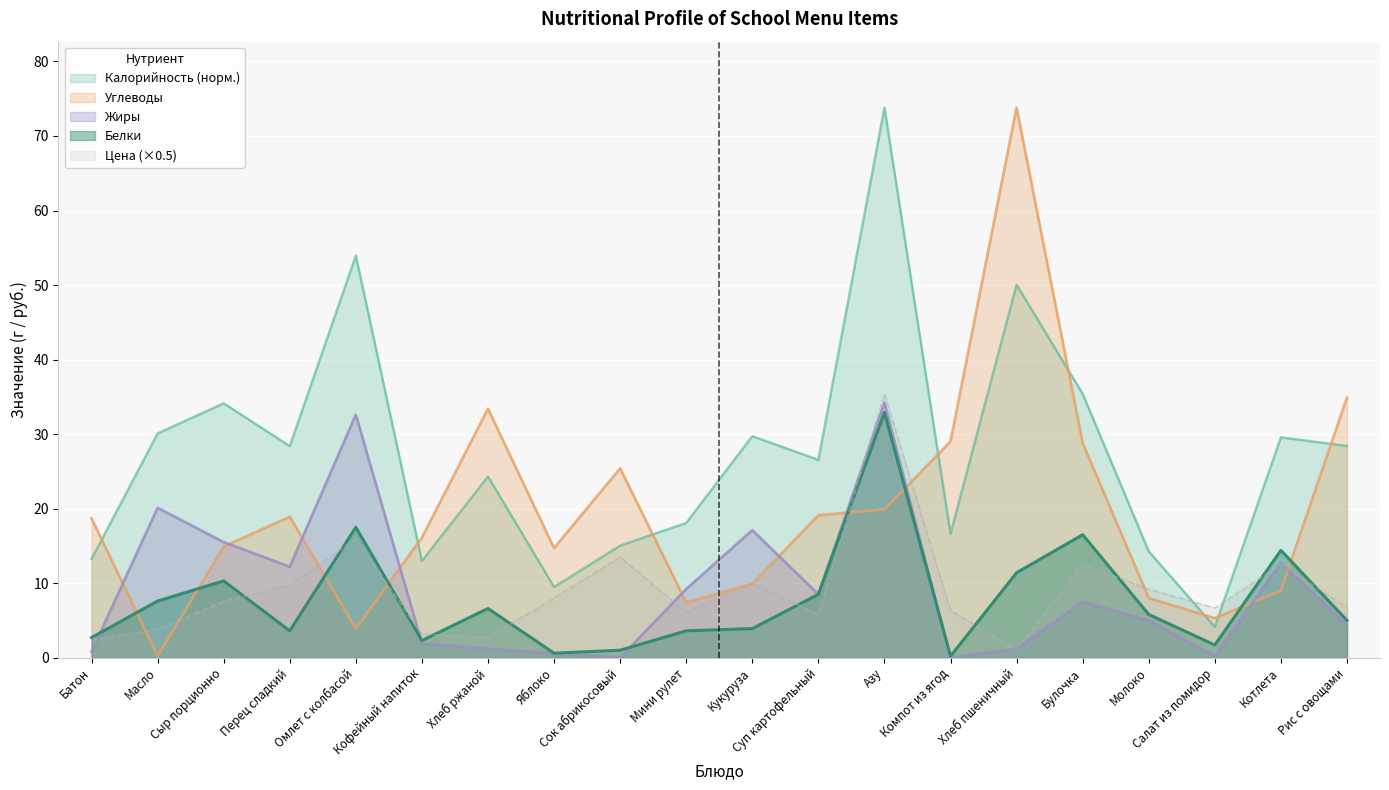

Reading right to left, transcribe all the data shown in this chart.

Калорийность: Рис с овощами=28.4	Котлета=29.6	Салат из помидор=4.1	Молоко=14.3	Булочка=35.4	Хлеб пшеничный=50.0	Компот из ягод=16.6	Азу=73.8	Суп картофельный=26.5	Кукуруза=29.7	Мини рулет=18.1	Сок абрикосовый=15.0	Яблоко=9.5	Хлеб ржаной=24.3	Кофейный напиток=13.0	Омлет с колбасой=53.9	Перец сладкий=28.4	Сыр порционно=34.1	Масло=30.1	Батон=13.3
Белки: Рис с овощами=5.0	Котлета=14.4	Салат из помидор=1.7	Молоко=5.8	Булочка=16.5	Хлеб пшеничный=11.4	Компот из ягод=0.2	Азу=32.9	Суп картофельный=8.5	Кукуруза=3.9	Мини рулет=3.6	Сок абрикосовый=1.0	Яблоко=0.6	Хлеб ржаной=6.6	Кофейный напиток=2.3	Омлет с колбасой=17.5	Перец сладкий=3.6	Сыр порционно=10.3	Масло=7.6	Батон=2.7
Жиры: Рис с овощами=4.4	Котлета=12.7	Салат из помидор=0.2	Молоко=5.0	Булочка=7.5	Хлеб пшеничный=1.2	Компот из ягод=0.0	Азу=34.2	Суп картофельный=8.5	Кукуруза=17.1	Мини рулет=9.2	Сок абрикосовый=0.0	Яблоко=0.6	Хлеб ржаной=1.2	Кофейный напиток=1.9	Омлет с колбасой=32.6	Перец сладкий=12.2	Сыр порционно=15.5	Масло=20.1	Батон=0.8
Углеводы: Рис с овощами=34.9	Котлета=9.0	Салат из помидор=5.3	Молоко=8.0	Булочка=28.8	Хлеб пшеничный=73.8	Компот из ягод=29.0	Азу=19.9	Суп картофельный=19.1	Кукуруза=9.9	Мини рулет=7.4	Сок абрикосовый=25.4	Яблоко=14.7	Хлеб ржаной=33.4	Кофейный напиток=16.1	Омлет с колбасой=3.9	Перец сладкий=18.9	Сыр порционно=14.9	Масло=0.2	Батон=18.7
Цена: Рис с овощами=6.8	Котлета=12.5	Салат из помидор=6.7	Молоко=9.2	Булочка=12.5	Хлеб пшеничный=1.1	Компот из ягод=6.3	Азу=35.4	Суп картофельный=5.8	Кукуруза=10.0	Мини рулет=6.1	Сок абрикосовый=13.5	Яблоко=8.0	Хлеб ржаной=2.7	Кофейный напиток=3.1	Омлет с колбасой=15.9	Перец сладкий=9.8	Сыр порционно=7.5	Масло=3.8	Батон=2.4